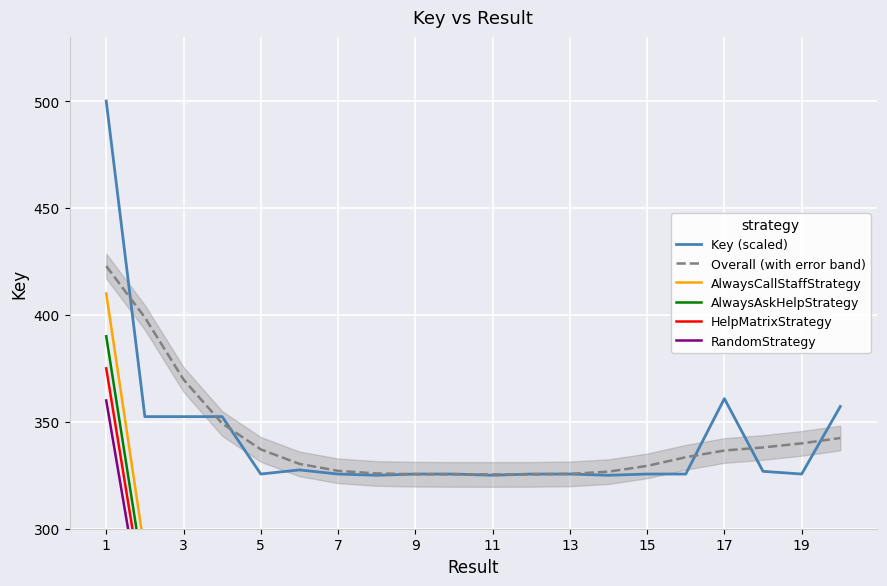

How many interior local peaks does the HelpMatrixStrategy series have?

6